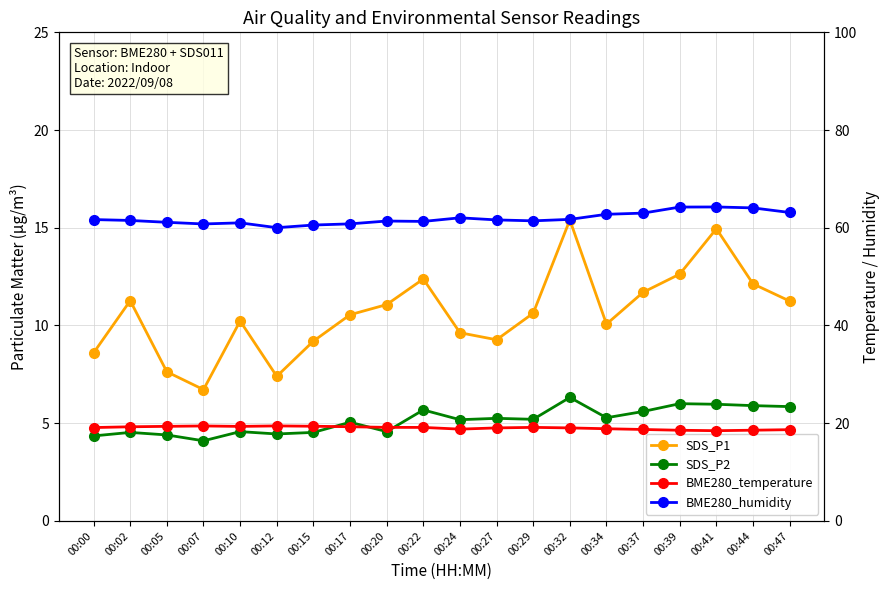

Which series changed the most between 00:17 and 00:32?

SDS_P1